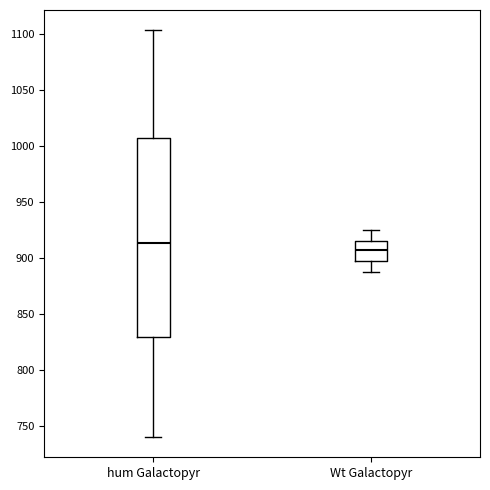

Which box has the highest median line?

hum Galactopyr